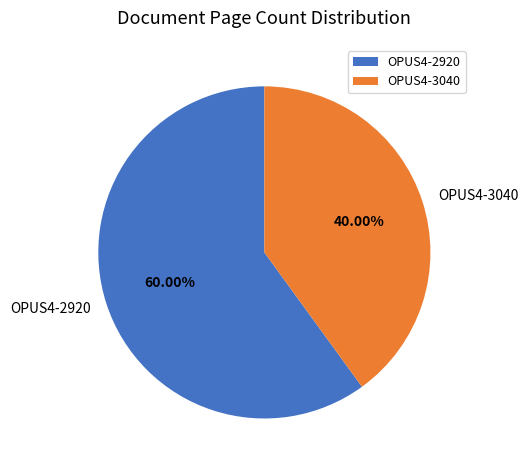

True or false: OPUS4-2920 accounts for 60% of the total.

True